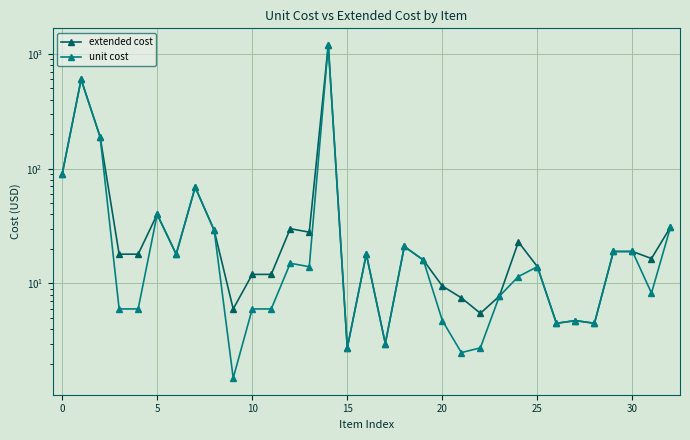

Which label corresponds to the smallest value in the chart?

9